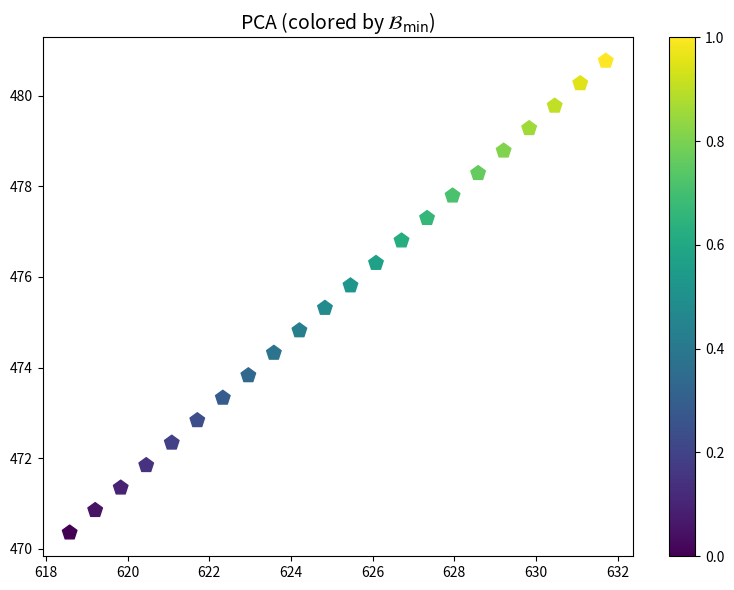

What Y value in the scatter plot is closest to 475?

474.8